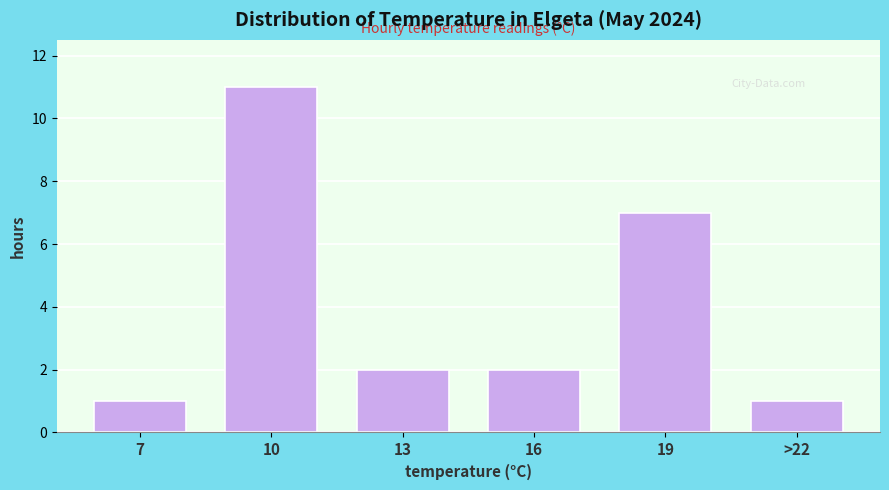

Reading right to left, extract all data points from this chart.

>22=1	19=7	16=2	13=2	10=11	7=1